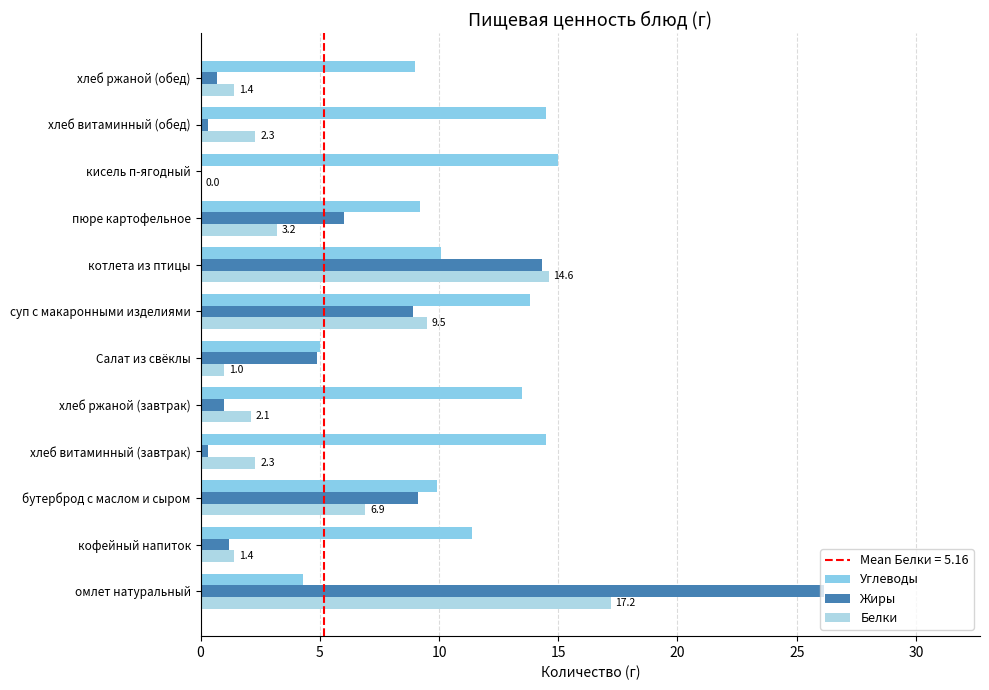

How many values in the Жиры series exceed 4?

6